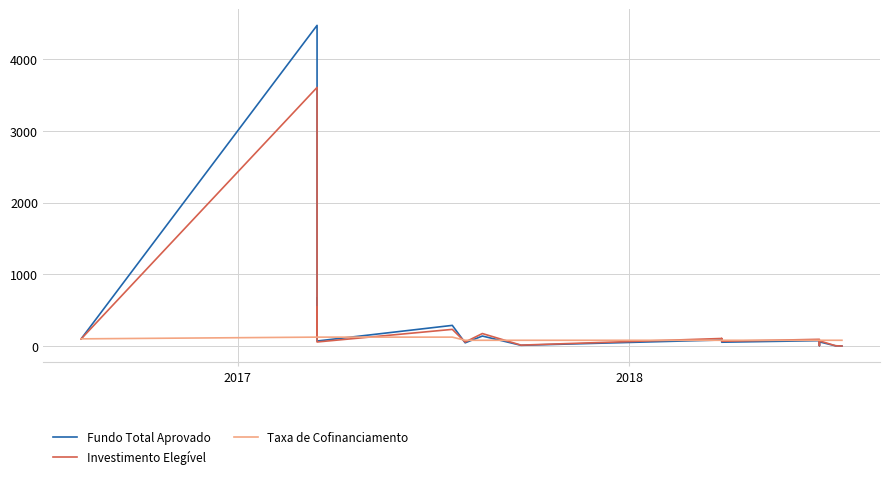

Is it true that Investimento Elegível equals 58.8 at 2017?

False